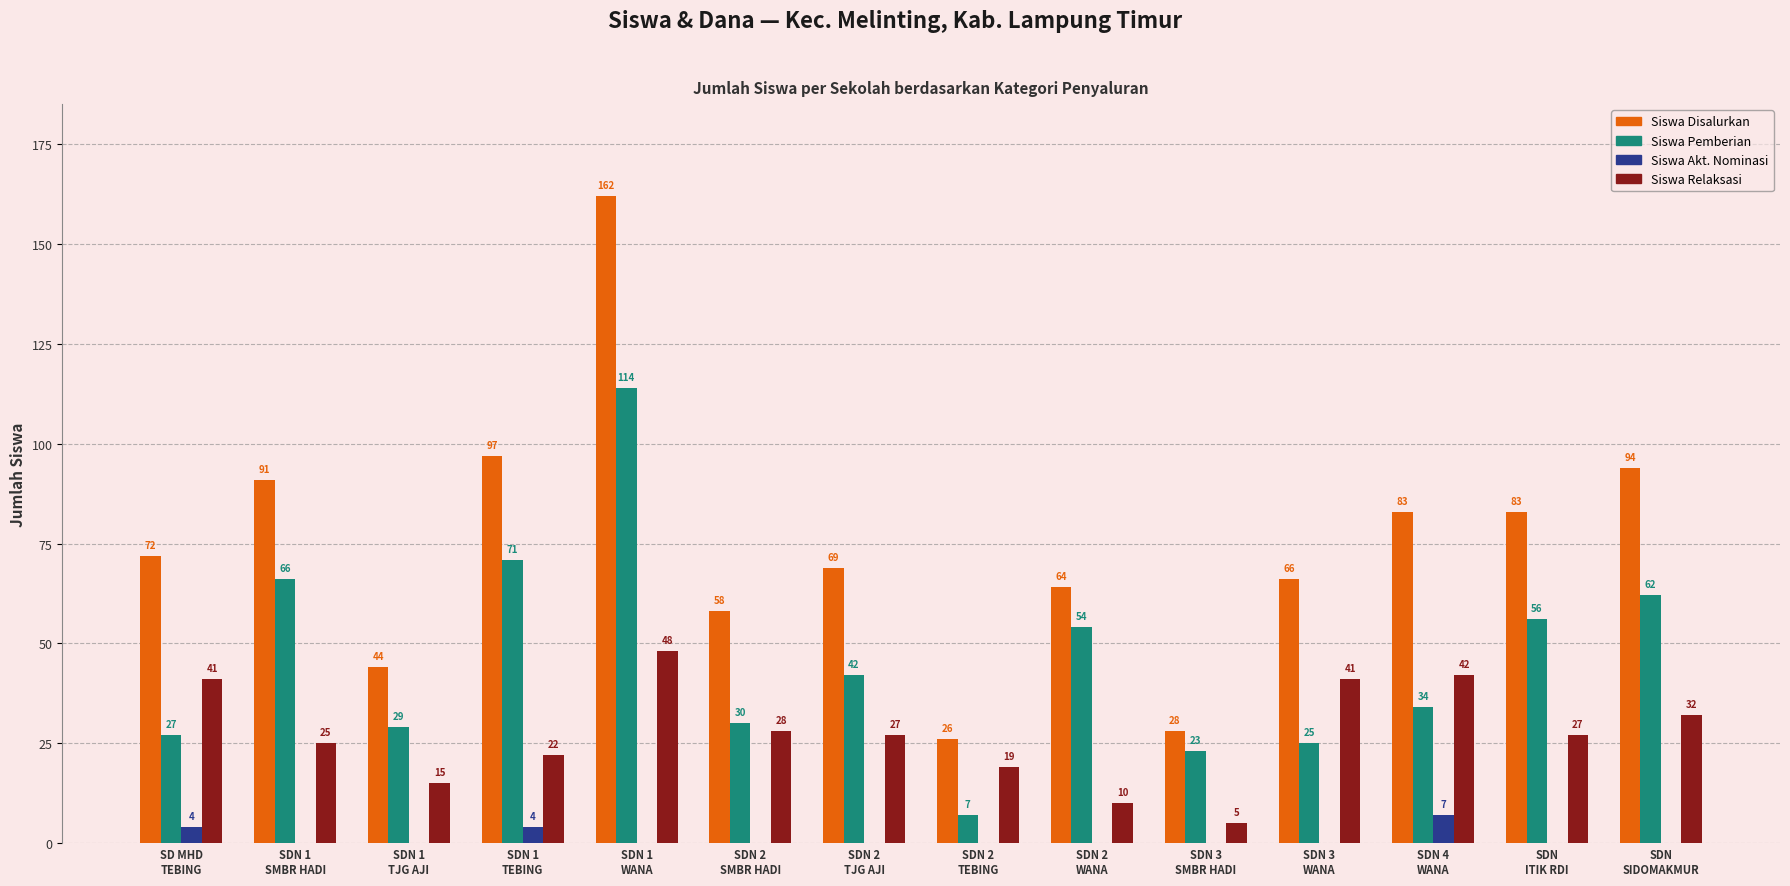

At which label does Siswa Relaksasi first exceed 27?

SD MHD
TEBING